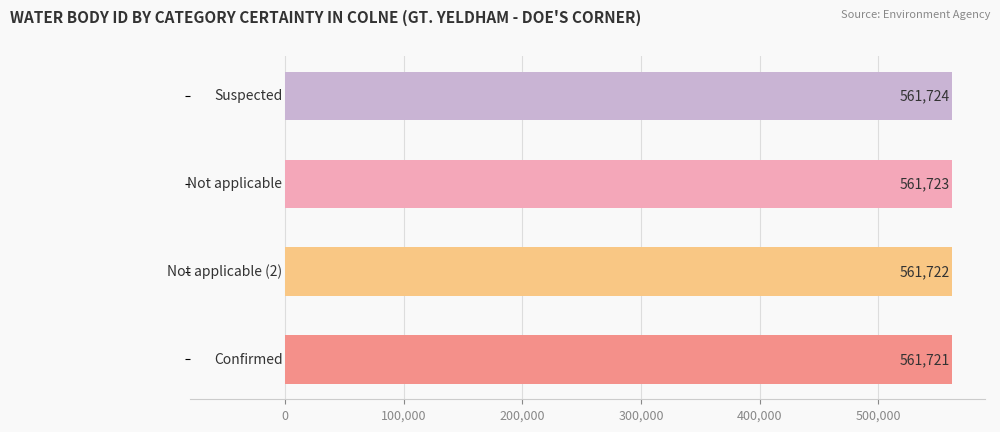

What is the value of the 3rd bar from the top?

561722